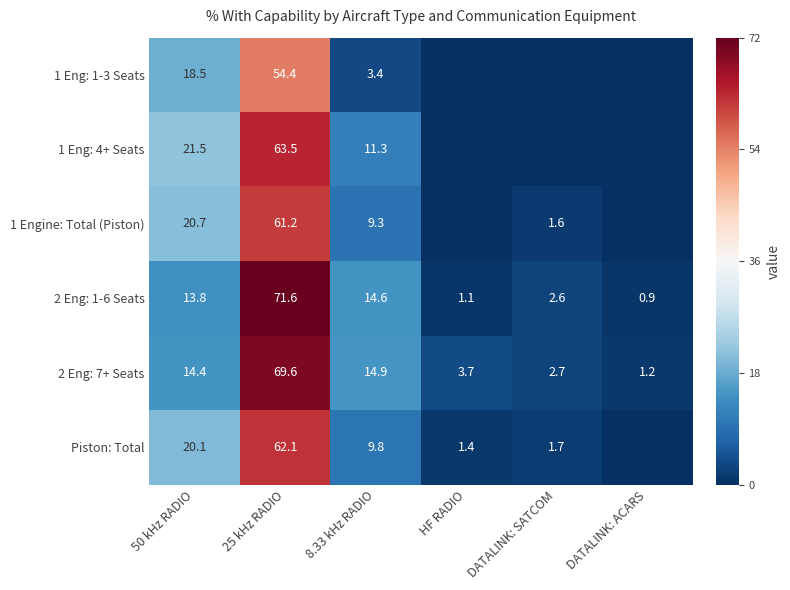

Is it true that 1 Eng: 4+ Seats equals 98.2 at 25 kHz RADIO?

False